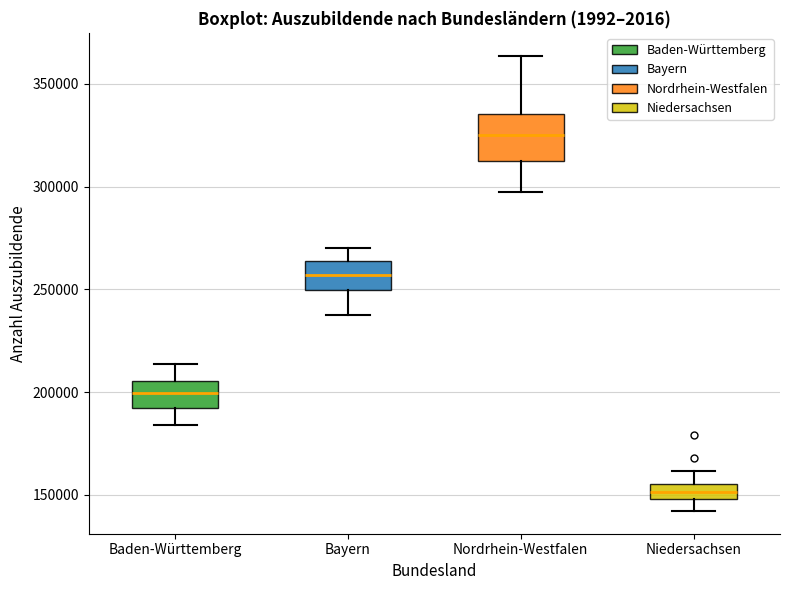

Reading left to right, transcribe this box plot: for each box, give where its median line is, the range the box spans, and where its two whiskers end, as read against the y-axis. The values are not printed on the chart, so give them approximately, as read against the axis.

Baden-Württemberg: median 200000, box 190000 to 205000, whiskers 185000 to 215000
Bayern: median 255000, box 250000 to 265000, whiskers 240000 to 270000
Nordrhein-Westfalen: median 325000, box 315000 to 335000, whiskers 295000 to 365000
Niedersachsen: median 150000 (inside the box), box 150000 to 155000, whiskers 140000 to 160000